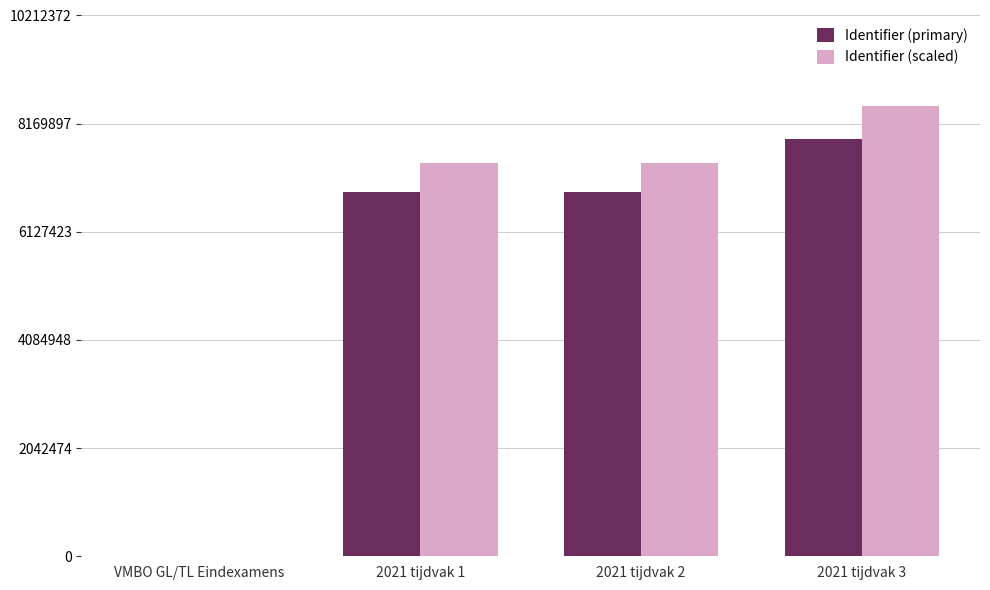

How many categories are shown in the chart?

4